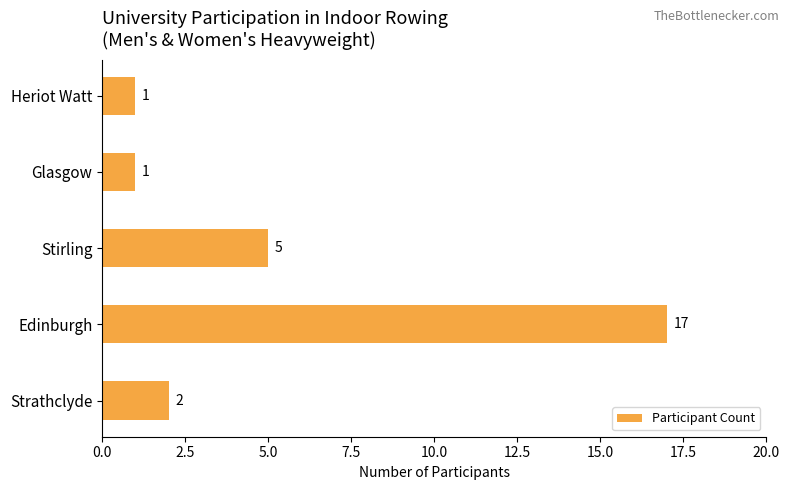

What is the difference between the maximum and minimum values?

16